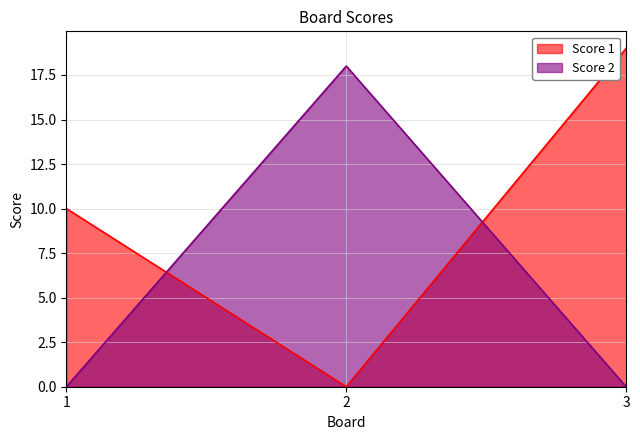

Which has a higher value, 3 or 1?

3